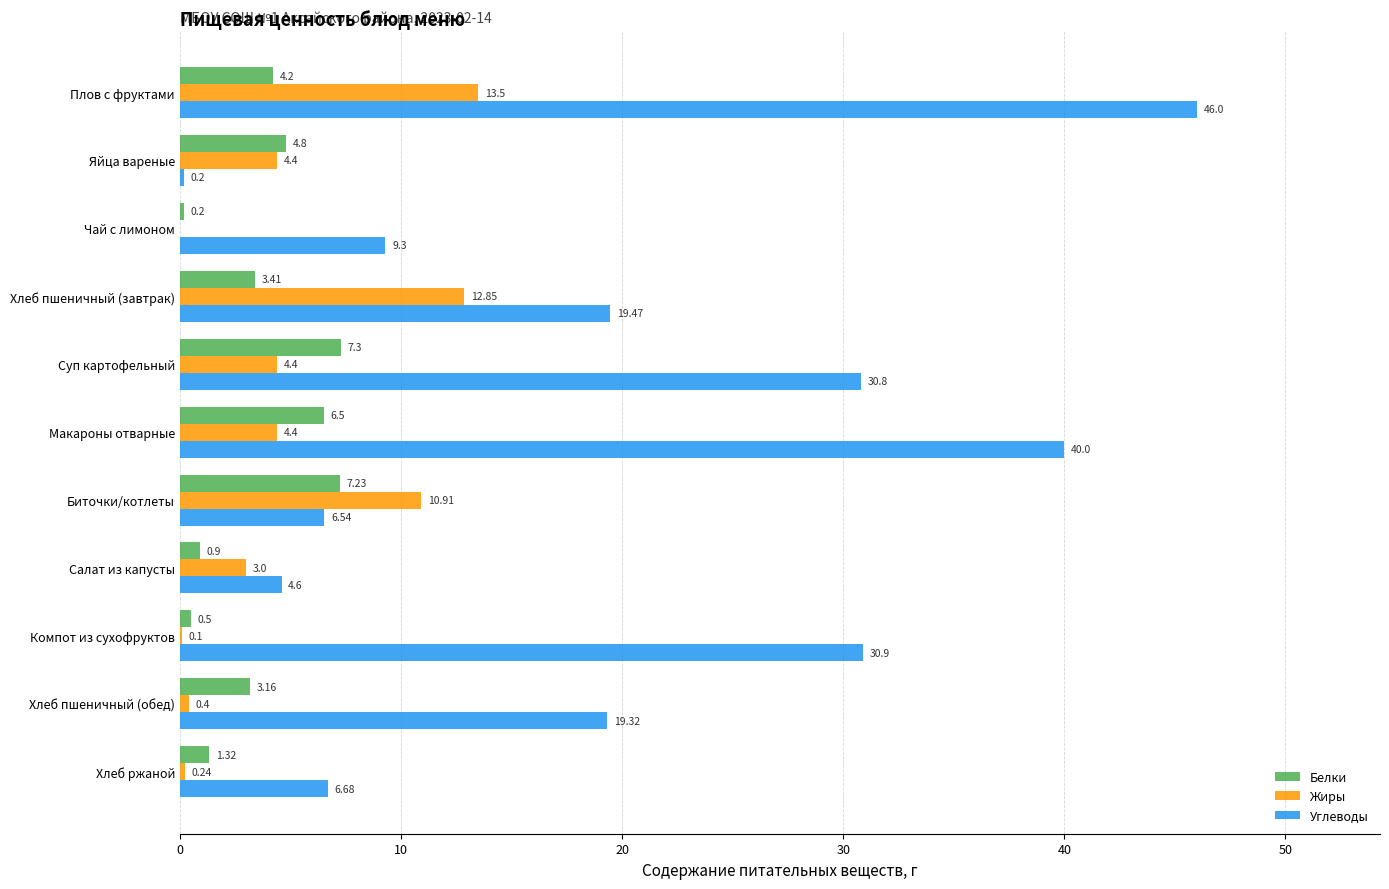

Is the value of Белки at Хлеб пшеничный (завтрак) greater than the value of Жиры at Чай с лимоном?

Yes